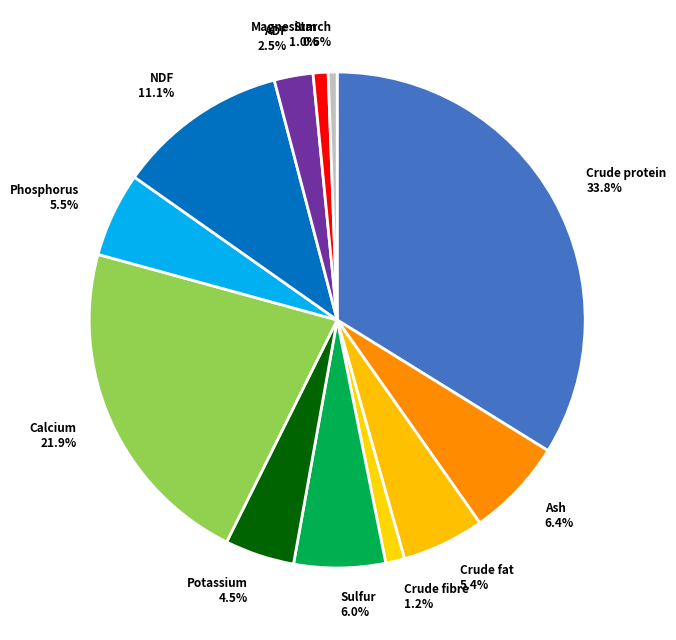

To the nearest percent, what percentage of the pie is Magnesium?

1%